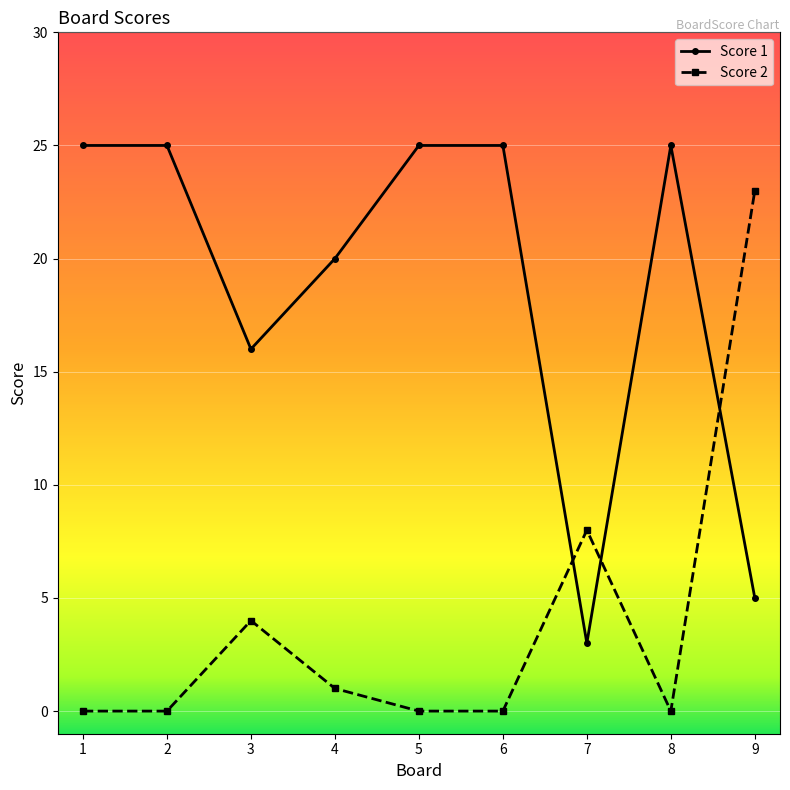

What is the sum of the Score 1 values at 9 and 1?

30